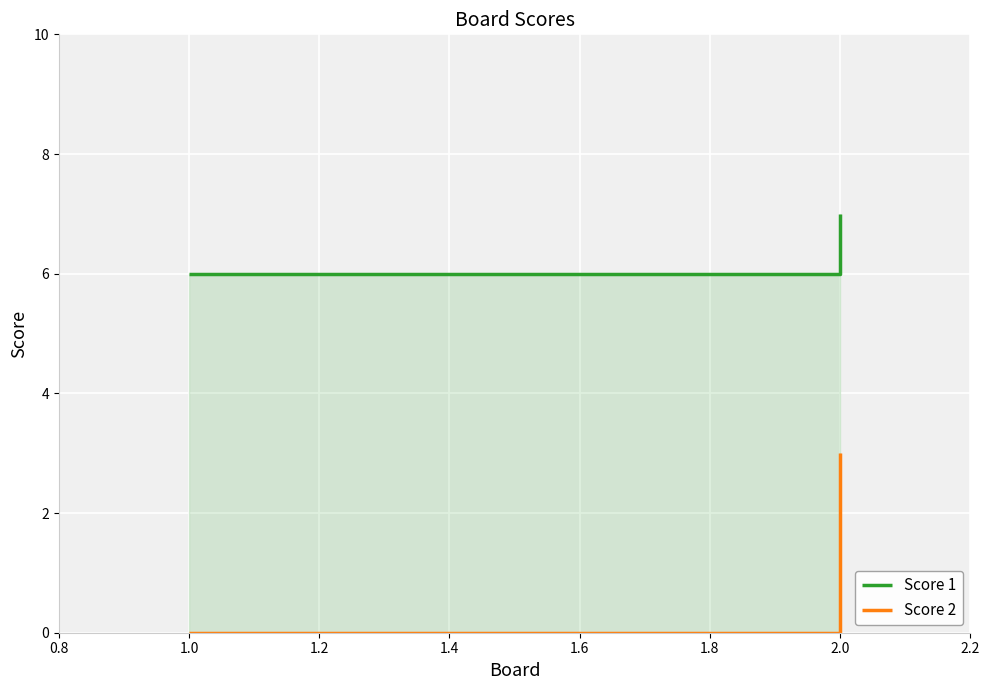

How many Score 2 values are between 0 and 3?

2